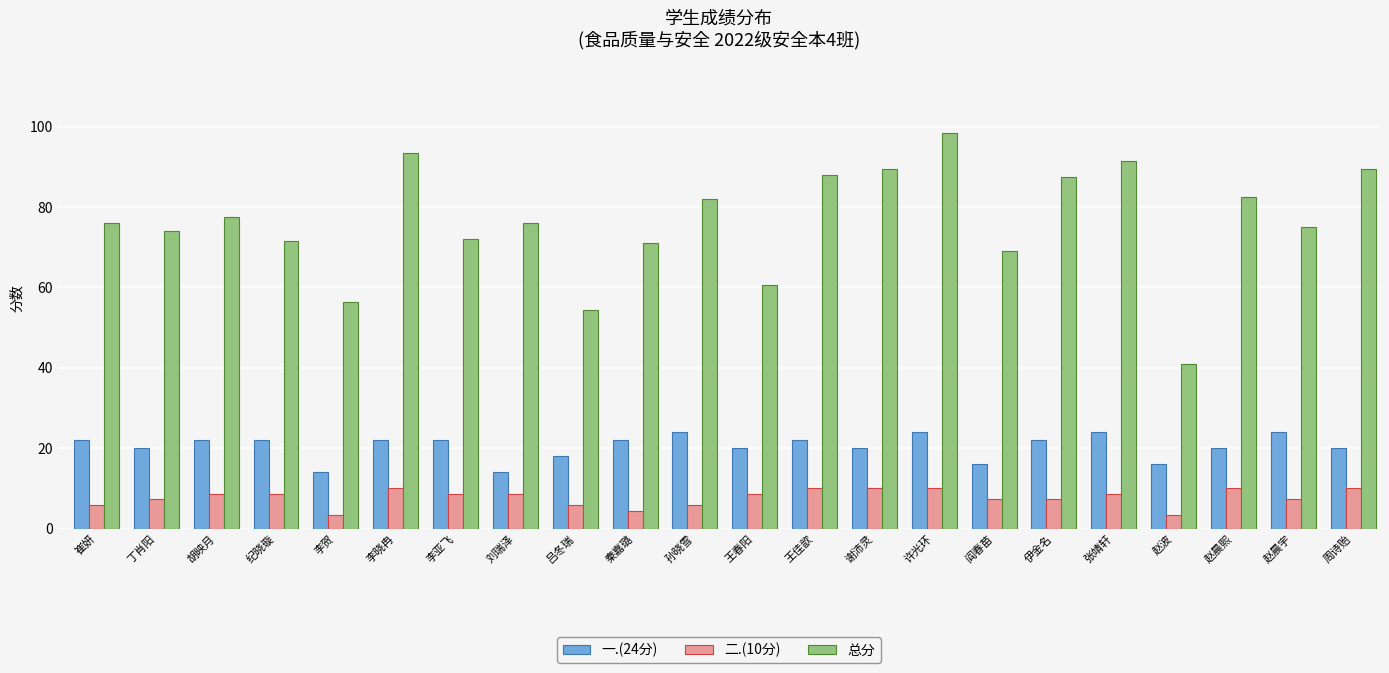

Read the 总分 value at 王春阳.

60.5